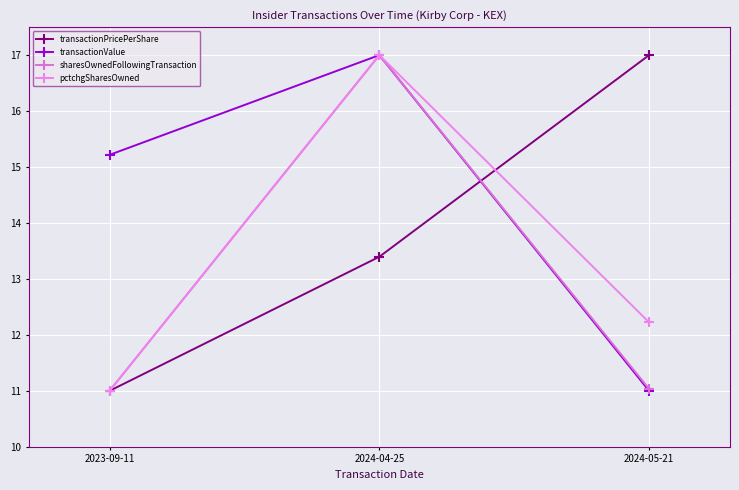

What is the maximum value for transactionPricePerShare?

17.0